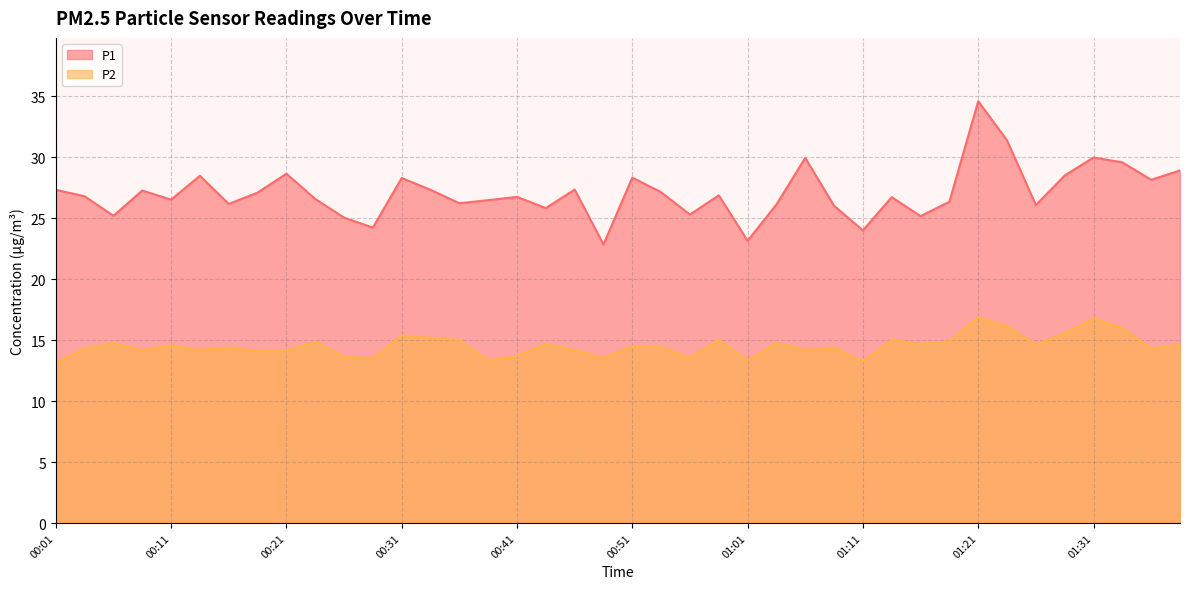

At how many categories does at least one series exceed 26?

31